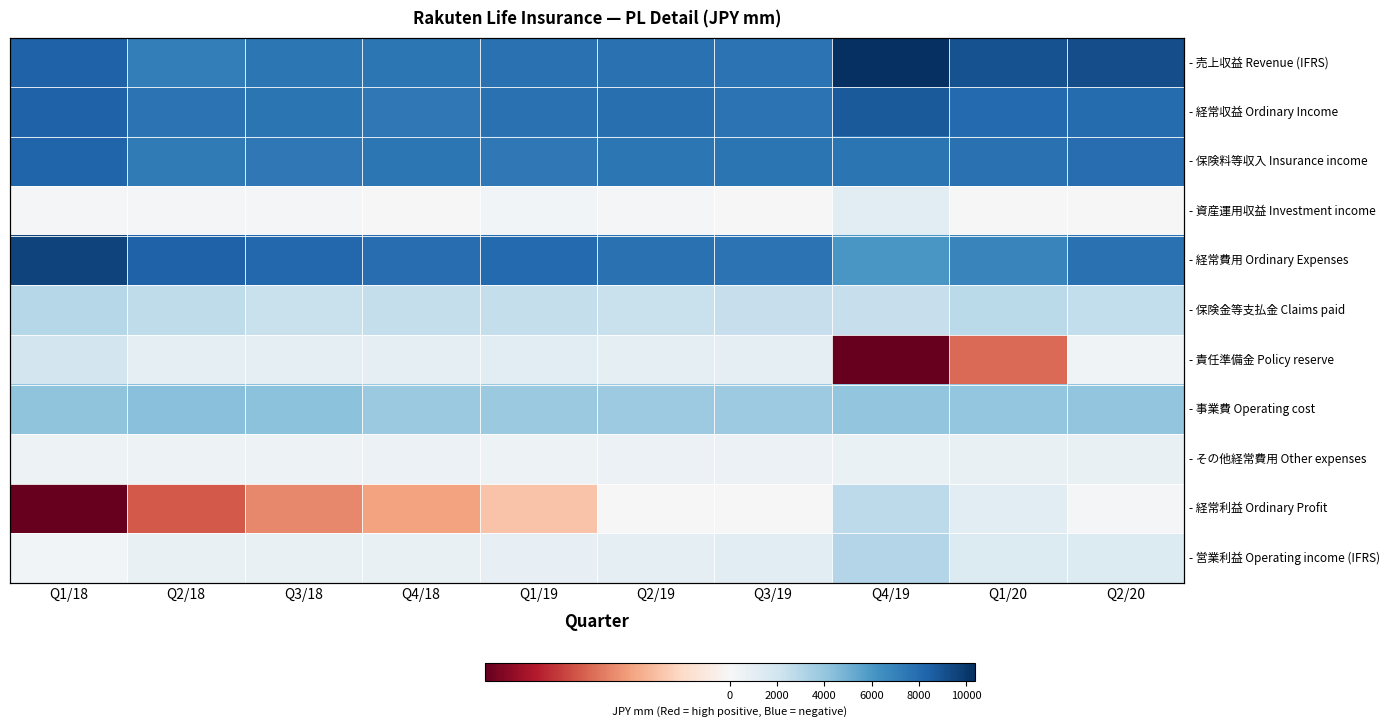

What is the maximum value for - 経常費用 Ordinary Expenses?

9578